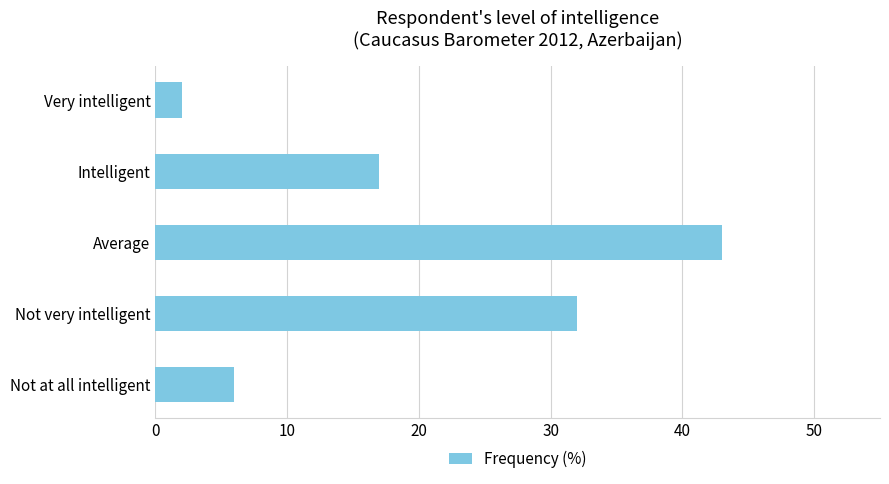

What is the change in value from Average to Intelligent?

-26